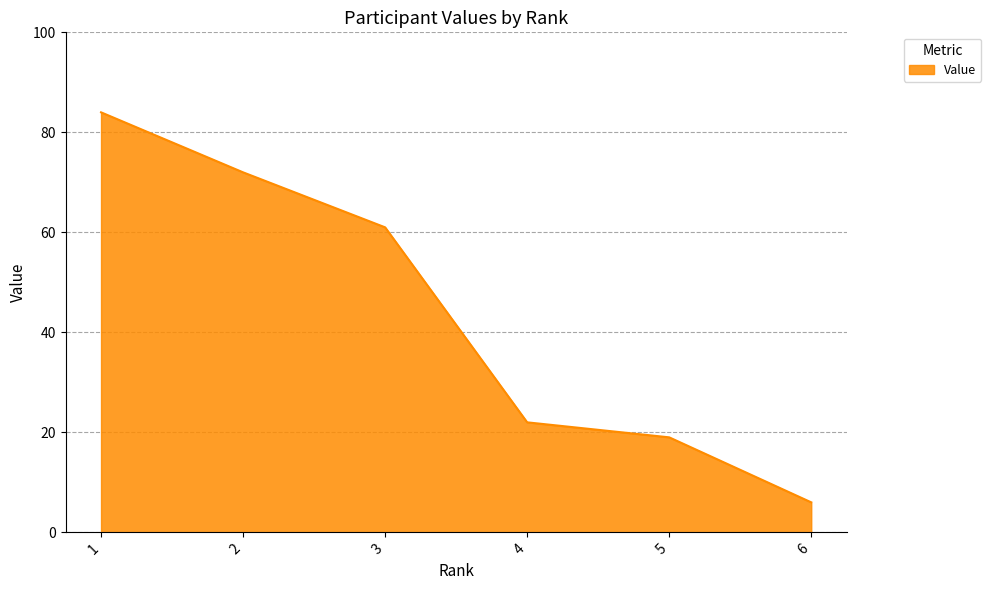

At which label does the data first exceed 61?

1